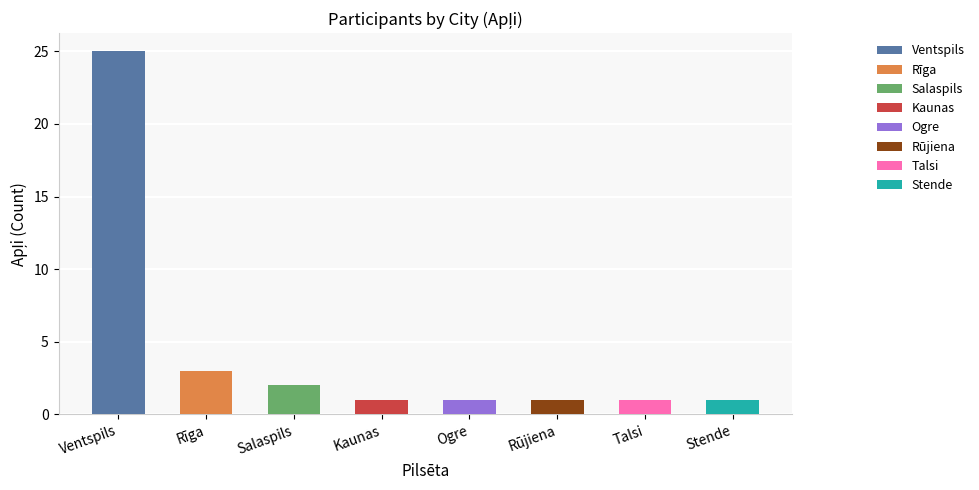

Approximately how many times larger is the value at Stende compared to Rīga?

0.3